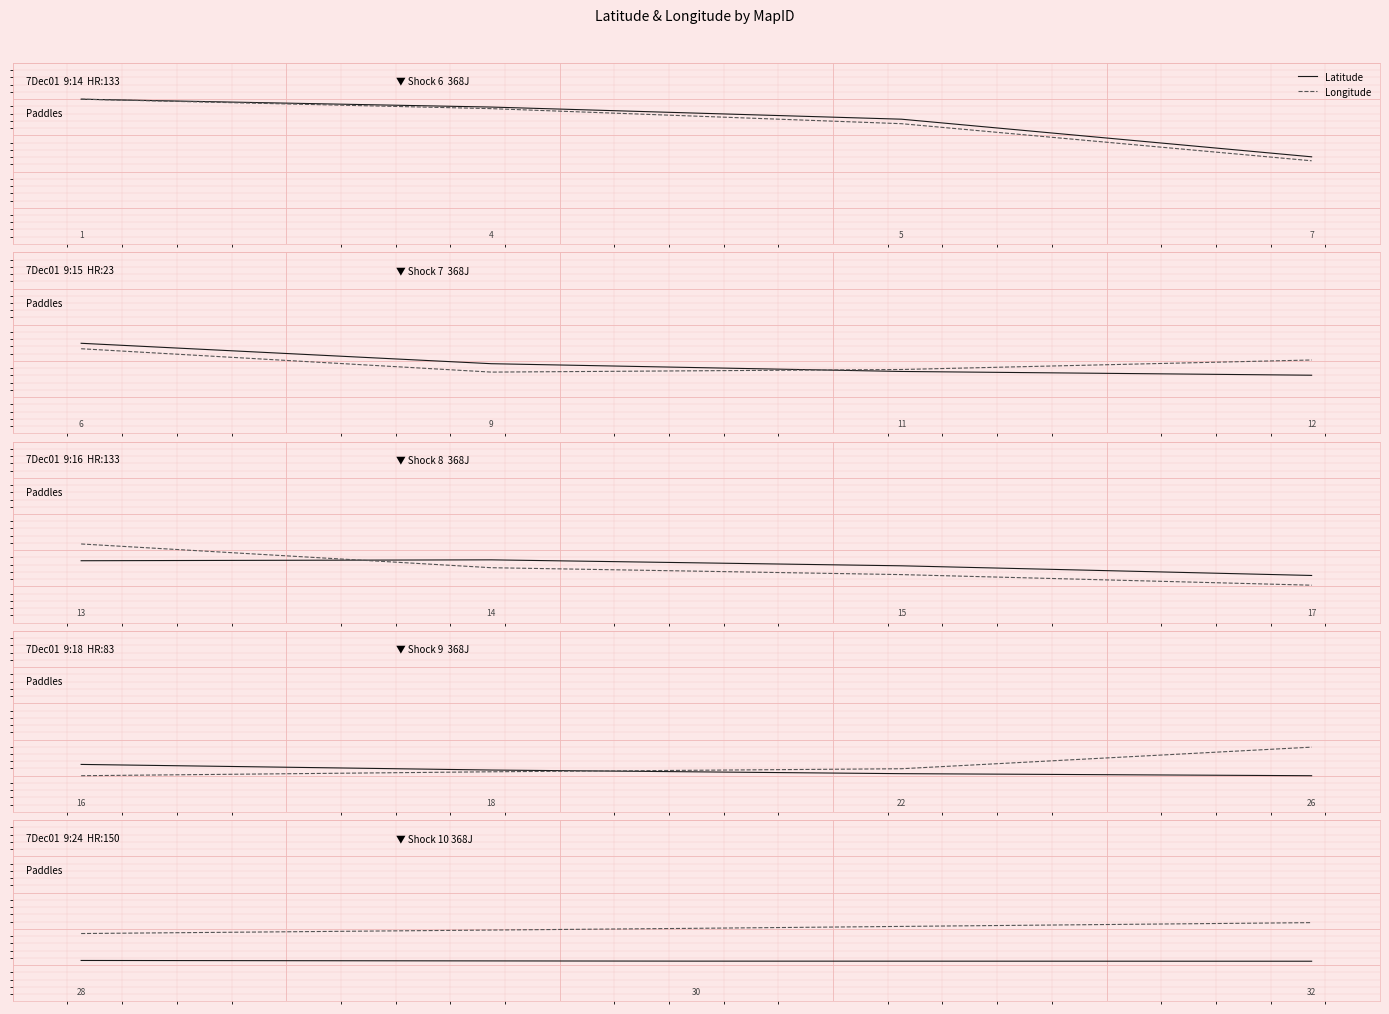

List the series in order of their overall mean, lowest first.

Latitude, Longitude